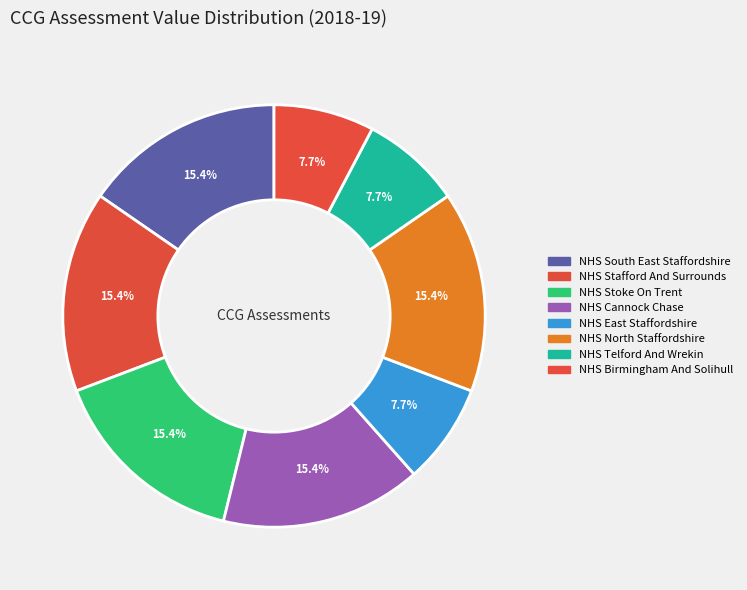

Approximately how many times larger is the value at NHS Telford And Wrekin compared to NHS Stoke On Trent?

0.5